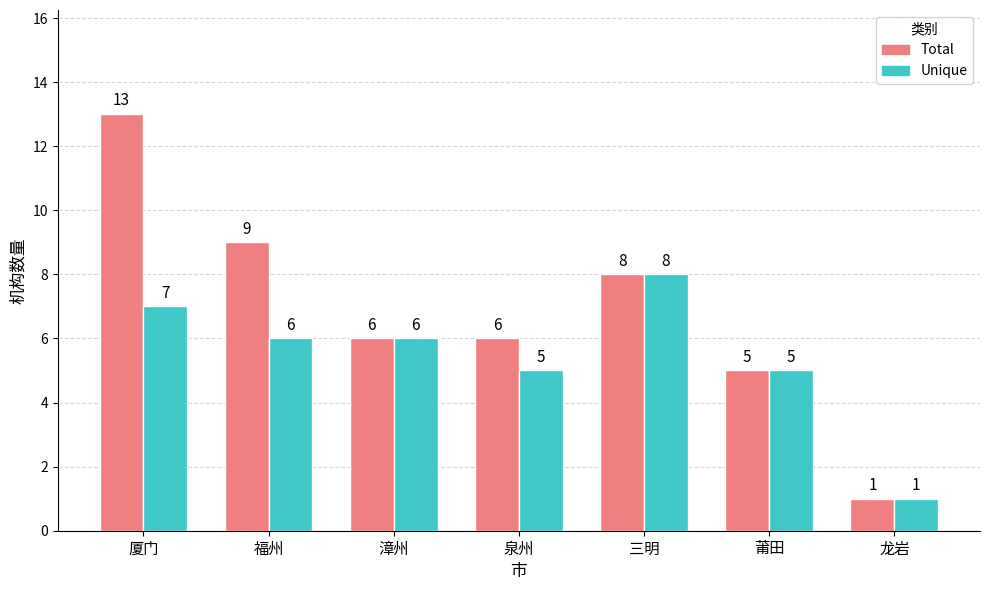

What is the label of the 7th bar from the left?

龙岩